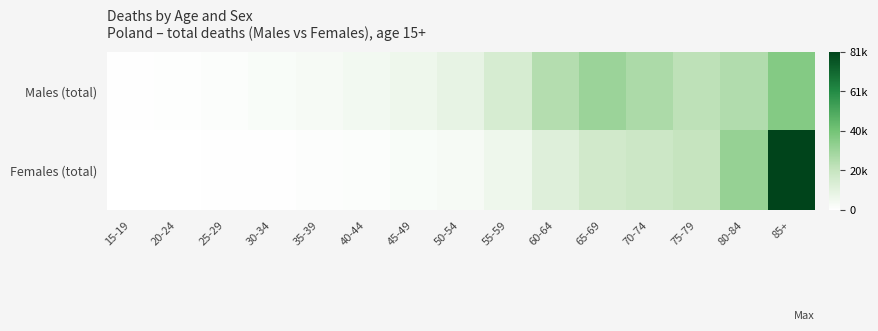

Which label corresponds to the smallest value in the chart?

15-19